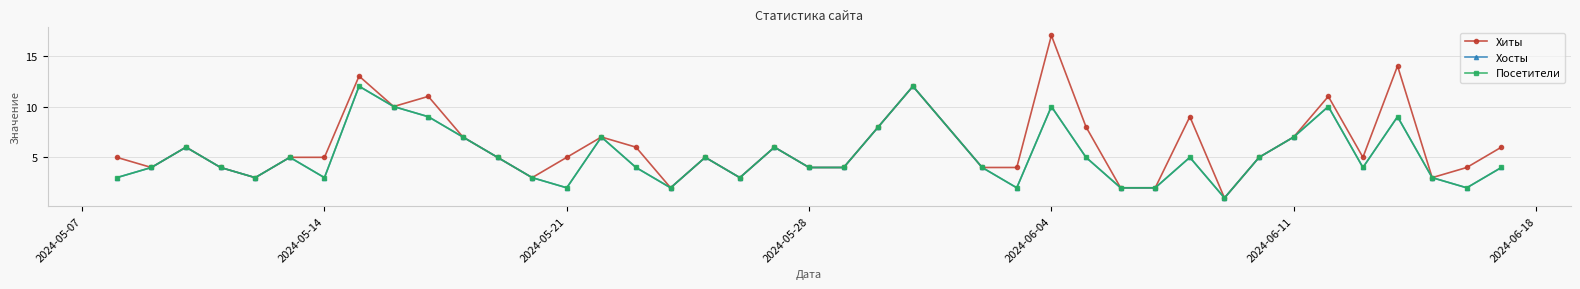

In Хосты, how many points are lower than both neighbors (excluding endpoints)?

9